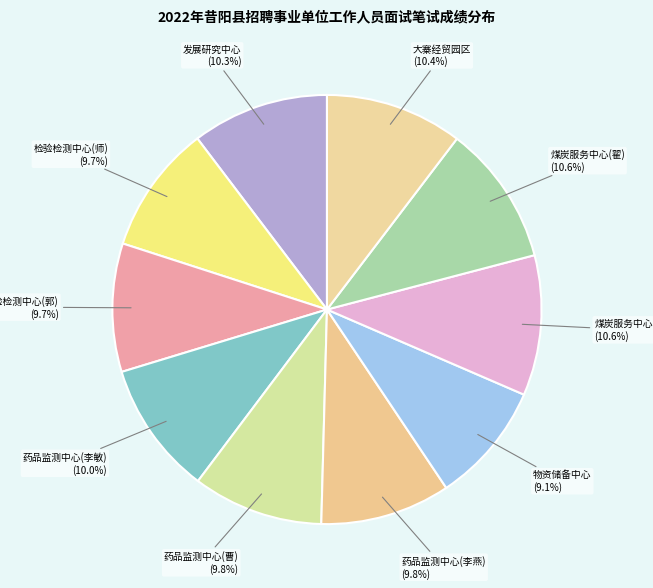

What percentage is NOT represented by 药品监测中心(曹) (9.8%)?

90.2%